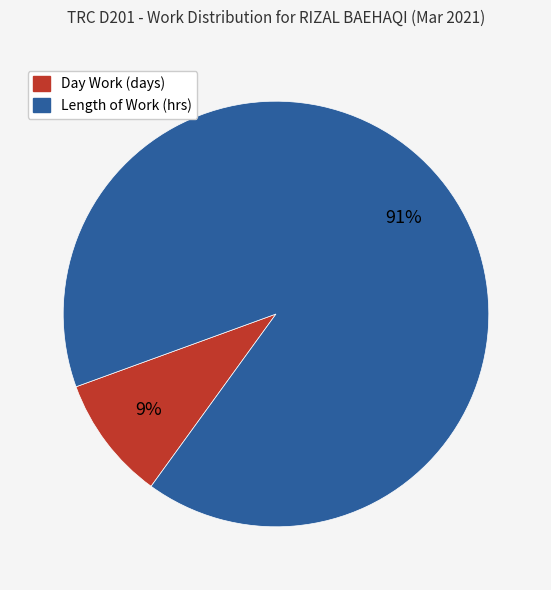

To the nearest percent, what is the average slice percentage?

50%